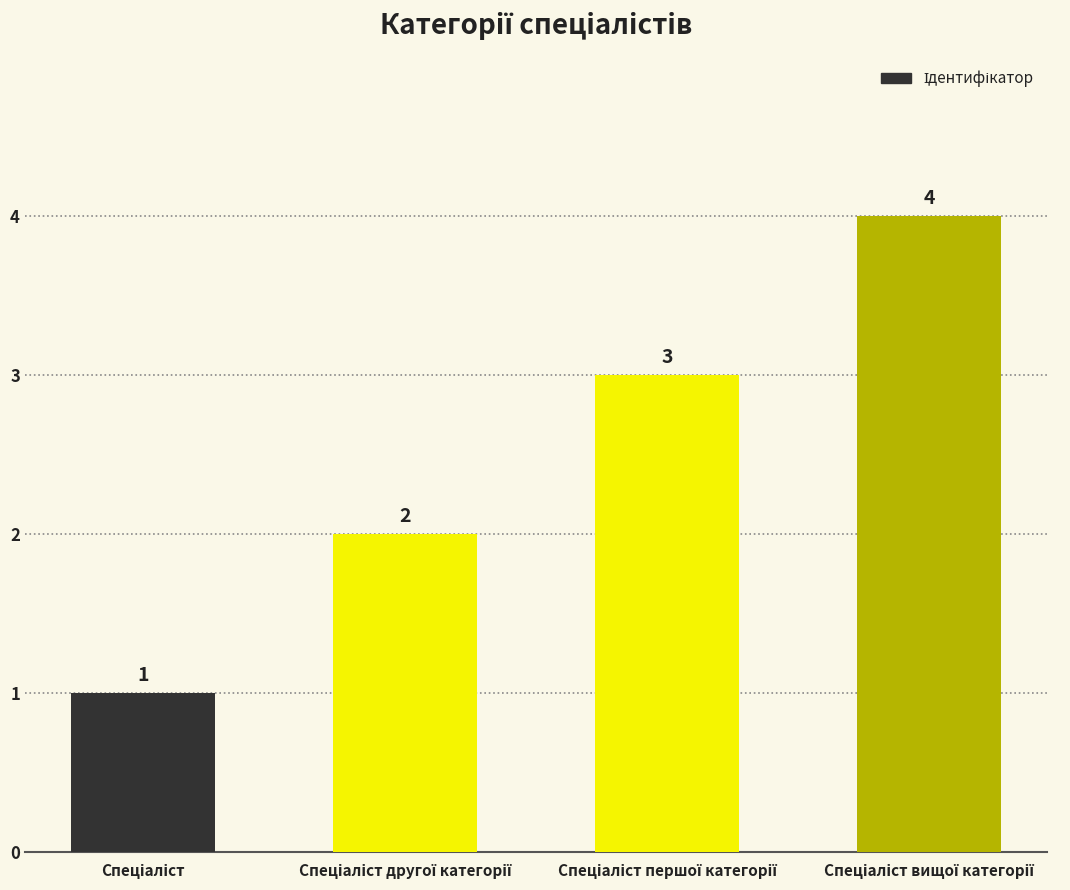

What is the value of the 1st bar from the left?

1